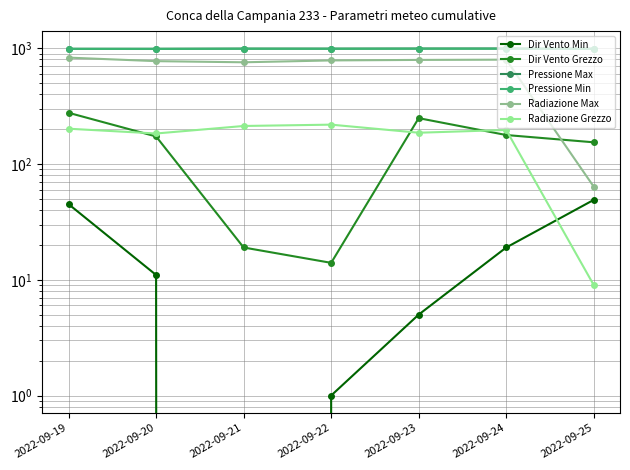

How many data points does each series have?

7